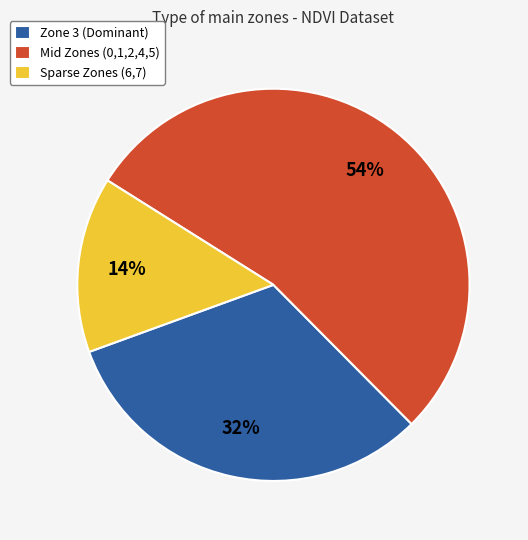

How many segments does this pie chart have?

3